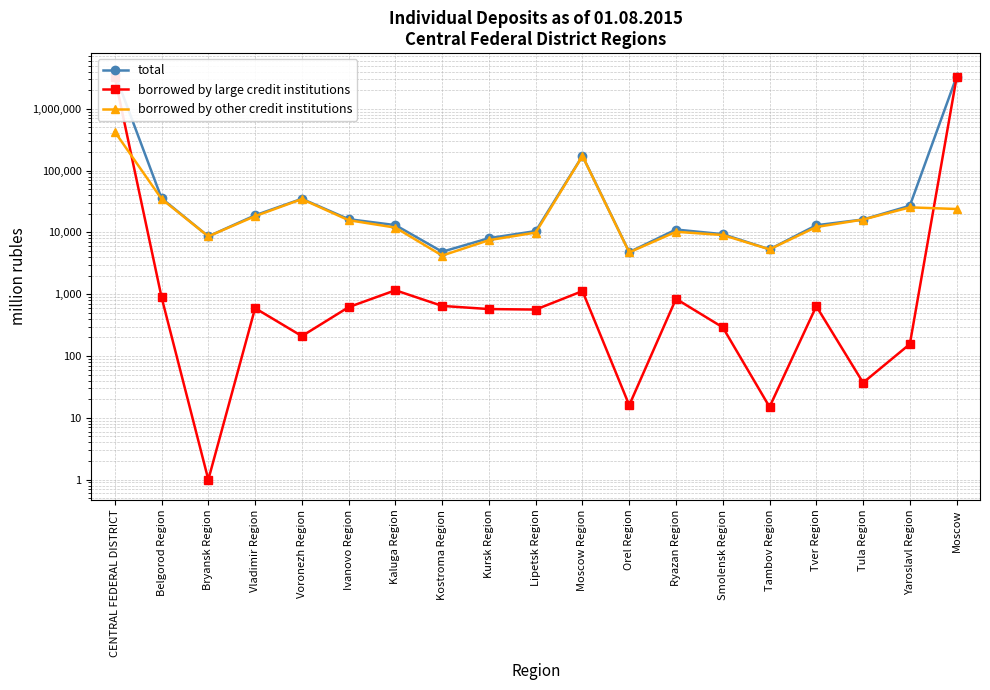

What is the spread (max minus min) of values at Kursk Region?

7477